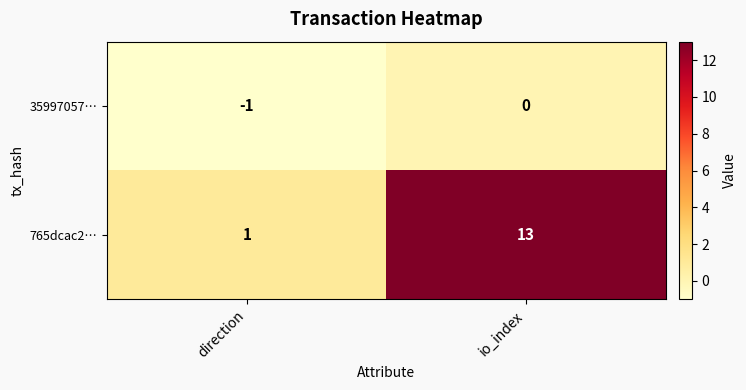

True or false: 35997057… has a value of 0 at io_index.

True